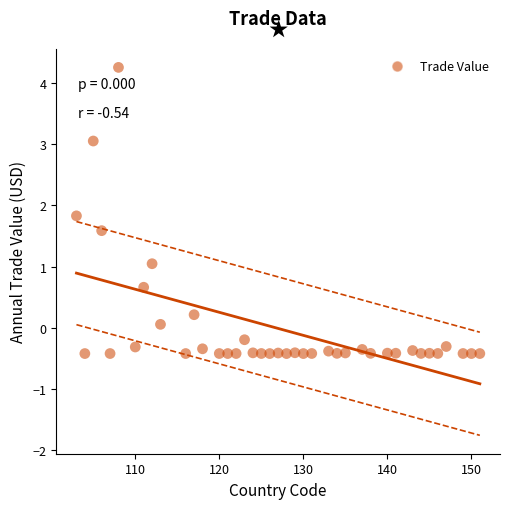

What is the range of X values (max minus min)?

48.0